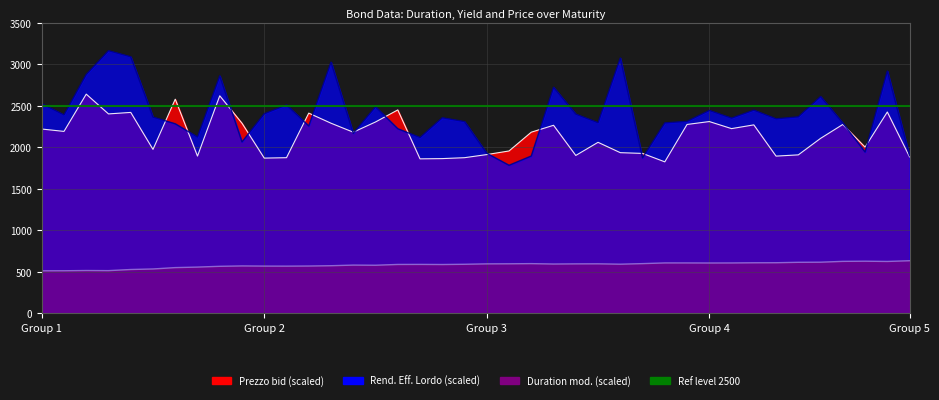

What is the difference between the highest and lowest values at 15?

1906.8